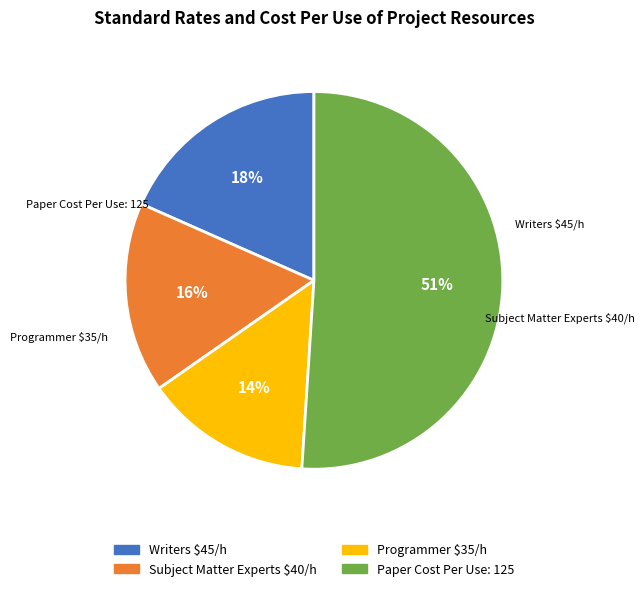

Which category accounts for the majority?

Paper